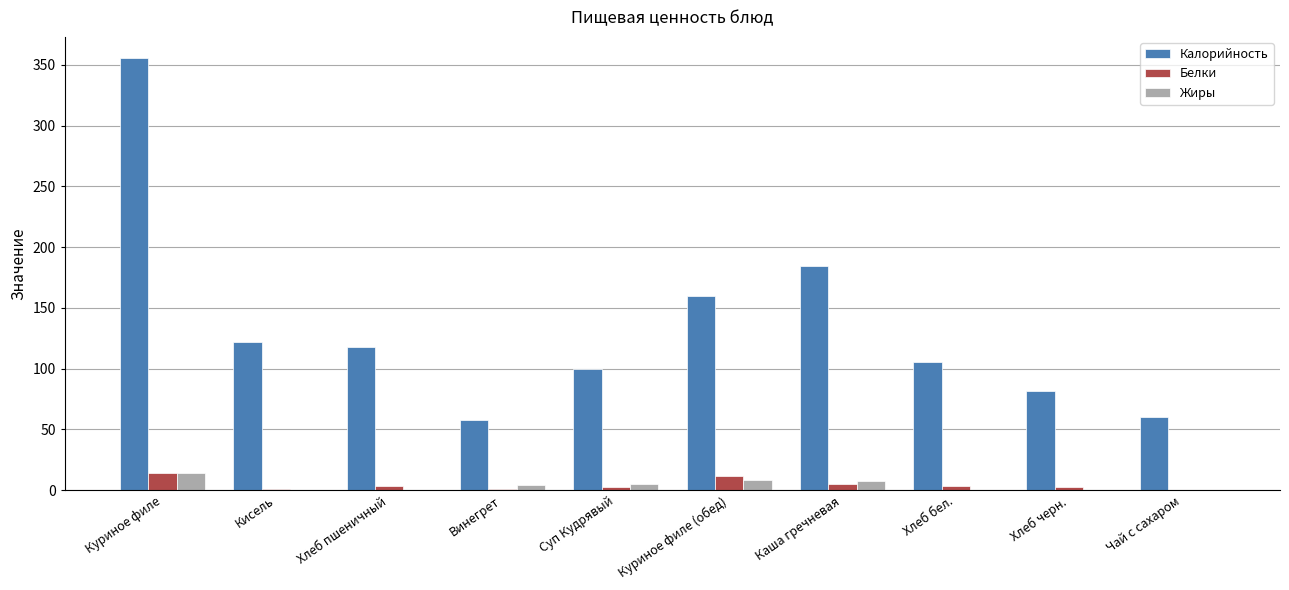

Is it true that Белки equals 14.0 at Куриное филе?

True